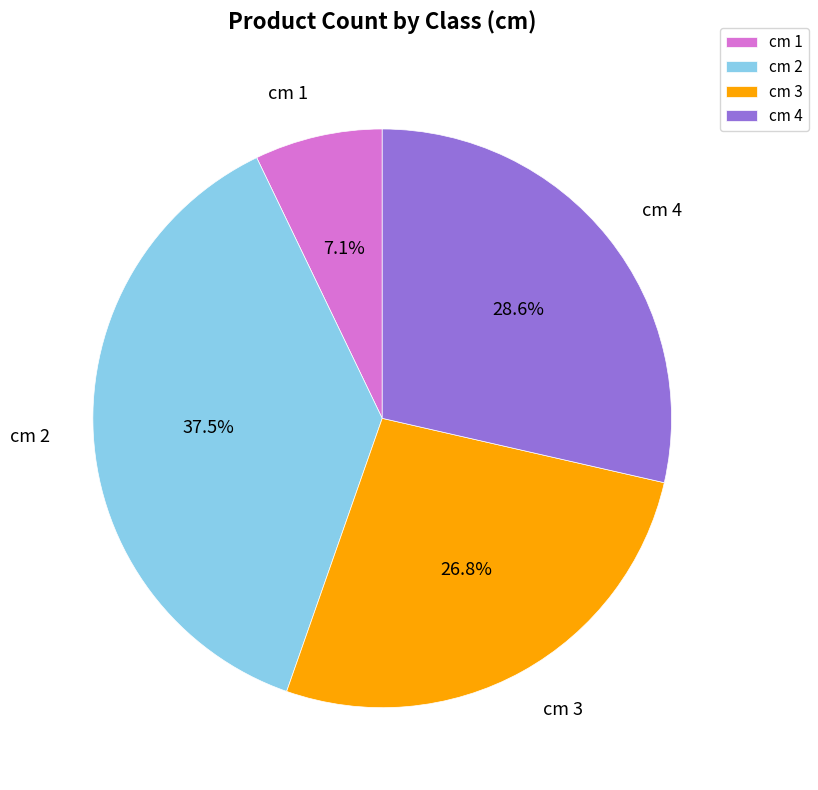

What is the smallest slice in the pie chart?

cm 1